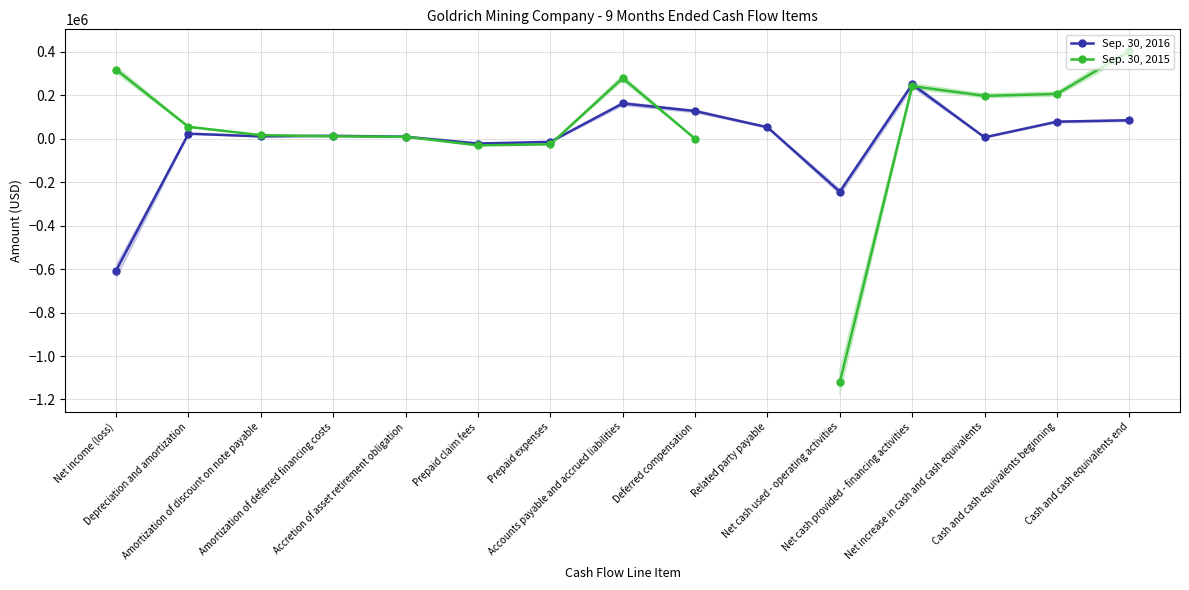

Which series has the largest range (max minus min)?

Sep. 30, 2015